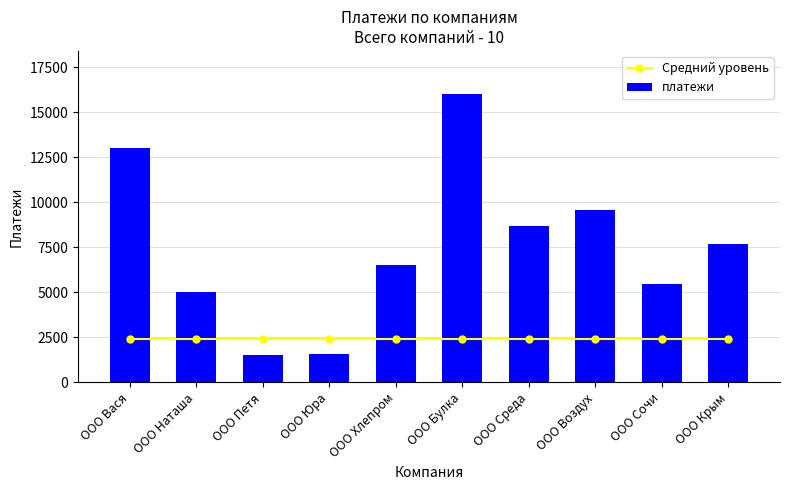

Rank the categories by платежи value from highest to lowest.

ООО Булка, ООО Вася, ООО Воздух, ООО Среда, ООО Крым, ООО Хлепром, ООО Сочи, ООО Наташа, ООО Юра, ООО Петя